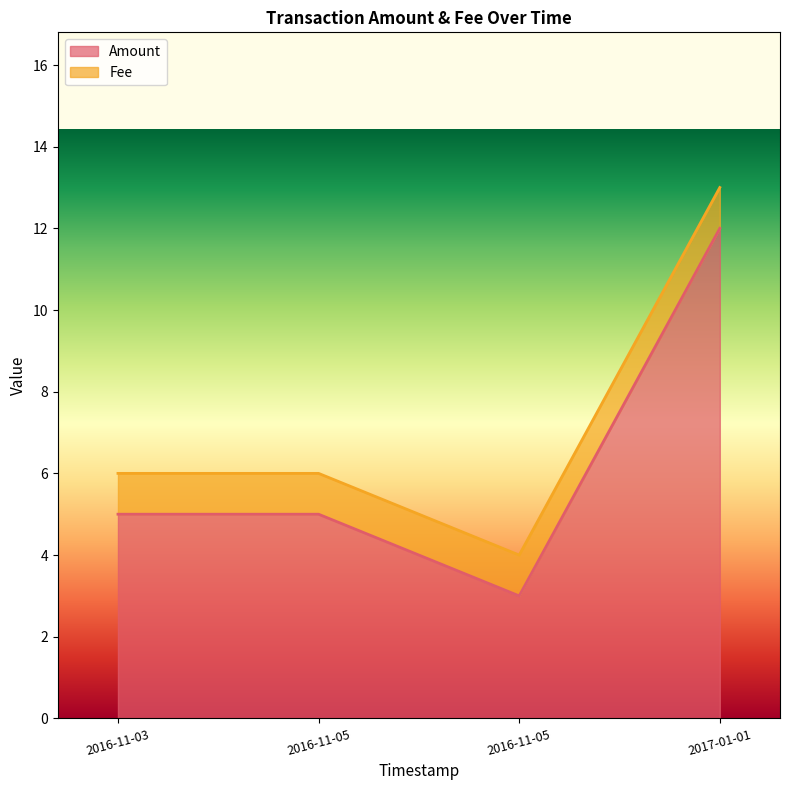

Rank the categories by value from lowest to highest.

2016-11-05, 2016-11-03, 2016-11-05, 2017-01-01